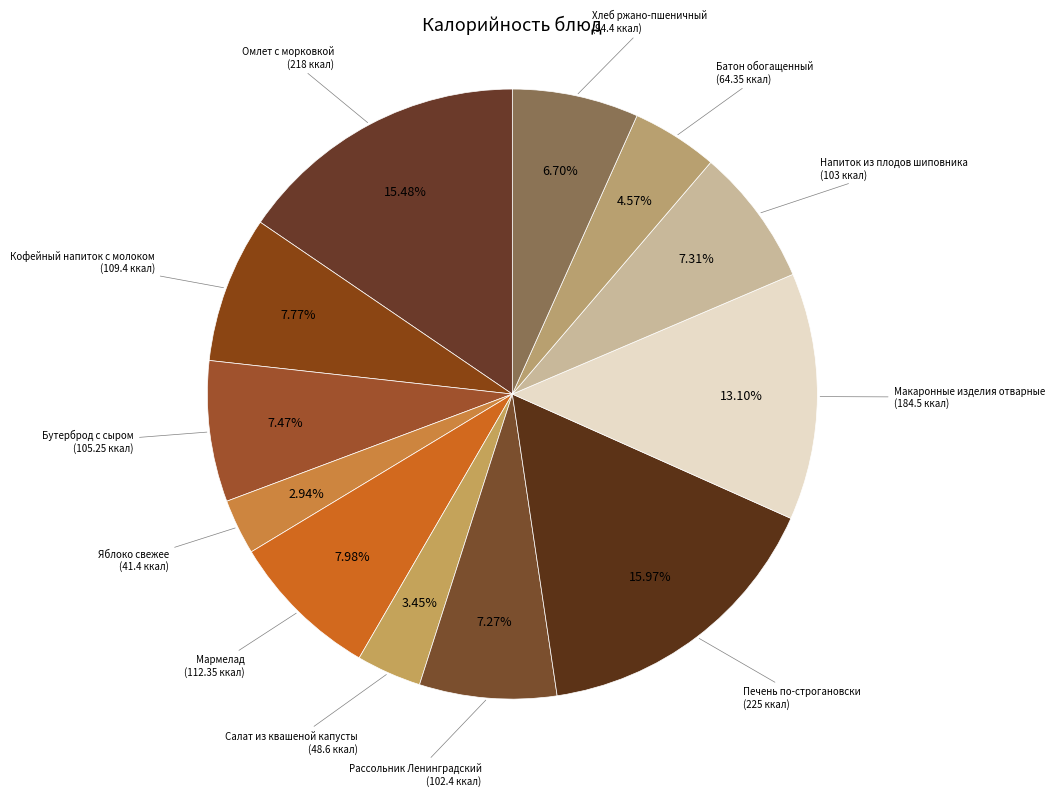

Count the number of slices in the pie.

12